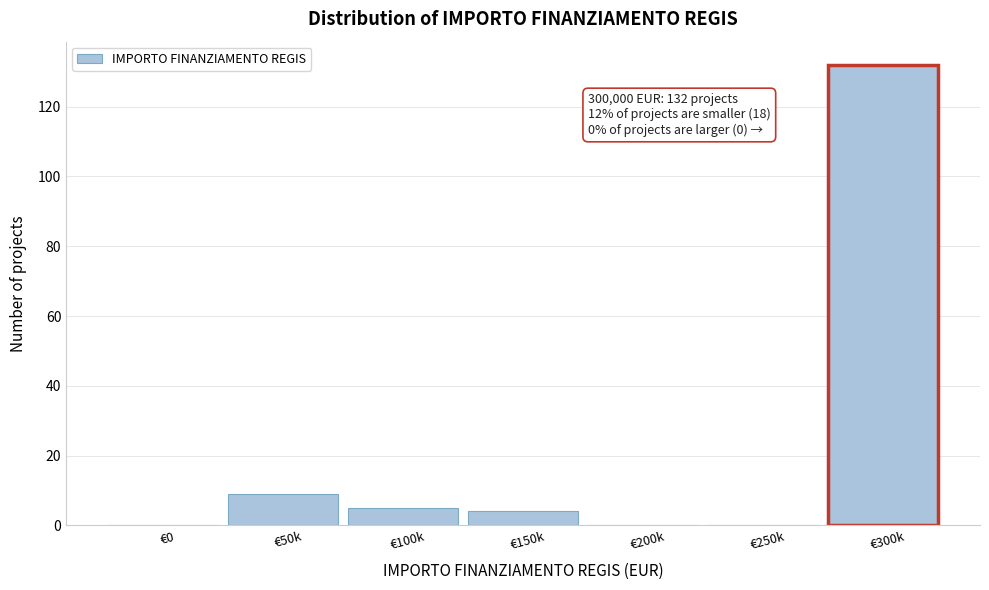

Reading left to right, list all the values displayed in this chart.

€0=0	€50k=9	€100k=5	€150k=4	€200k=0	€250k=0	€300k=132